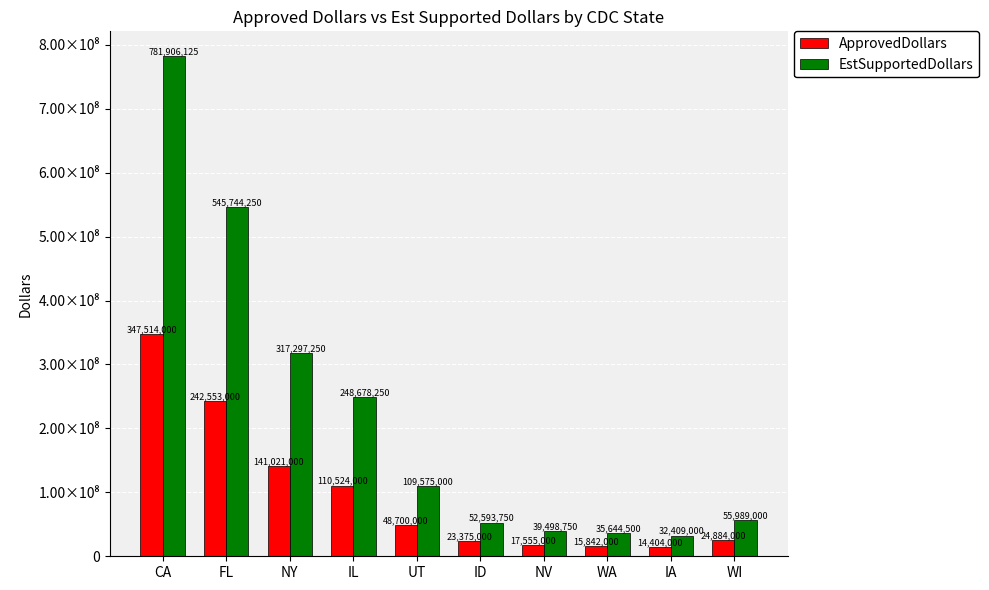

Does the chart contain any negative values?

No